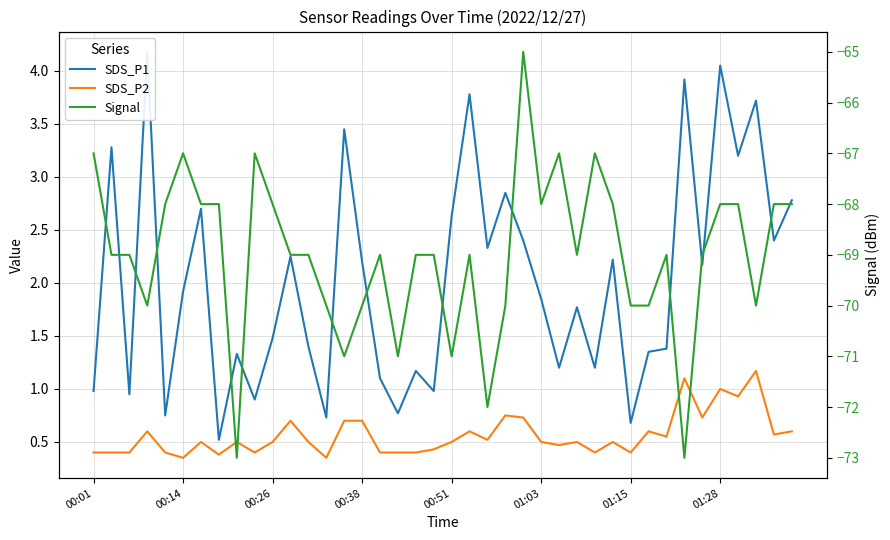

How many data points does each series have?

40